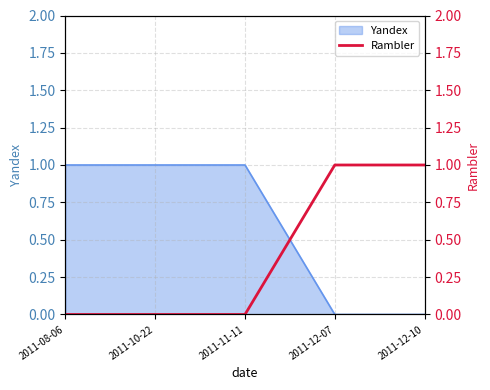

True or false: the data shows 0 at 2011-10-22.

False